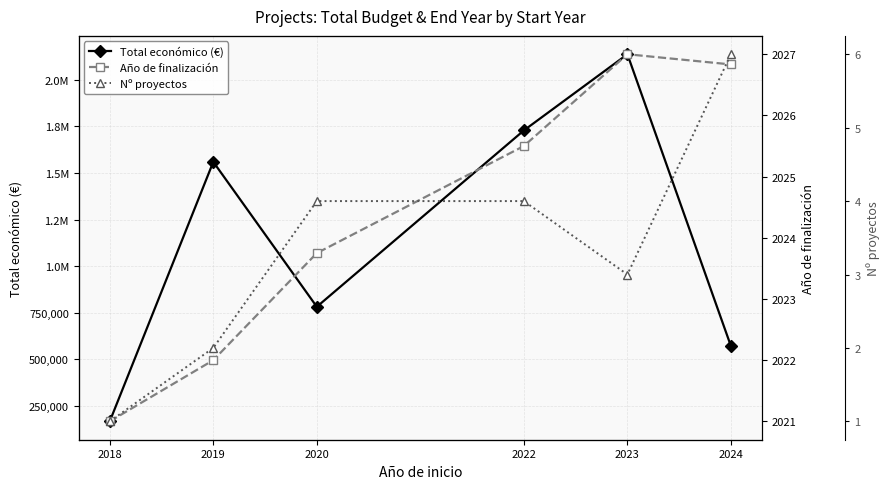

What is the minimum value shown in the chart?

1.0